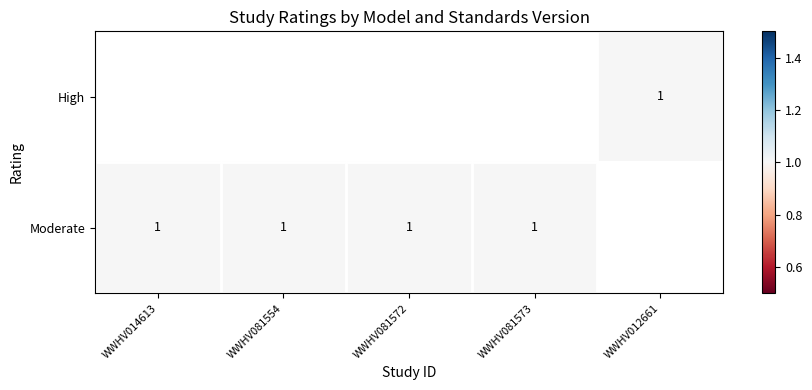

At which label is row_1 closest to 1?

WWHV014613